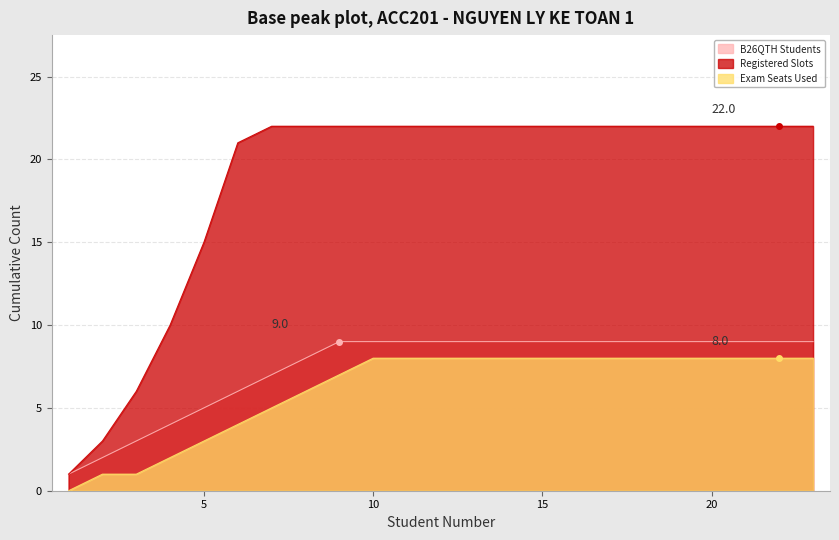

Which has a higher value, 20 or 4?

20